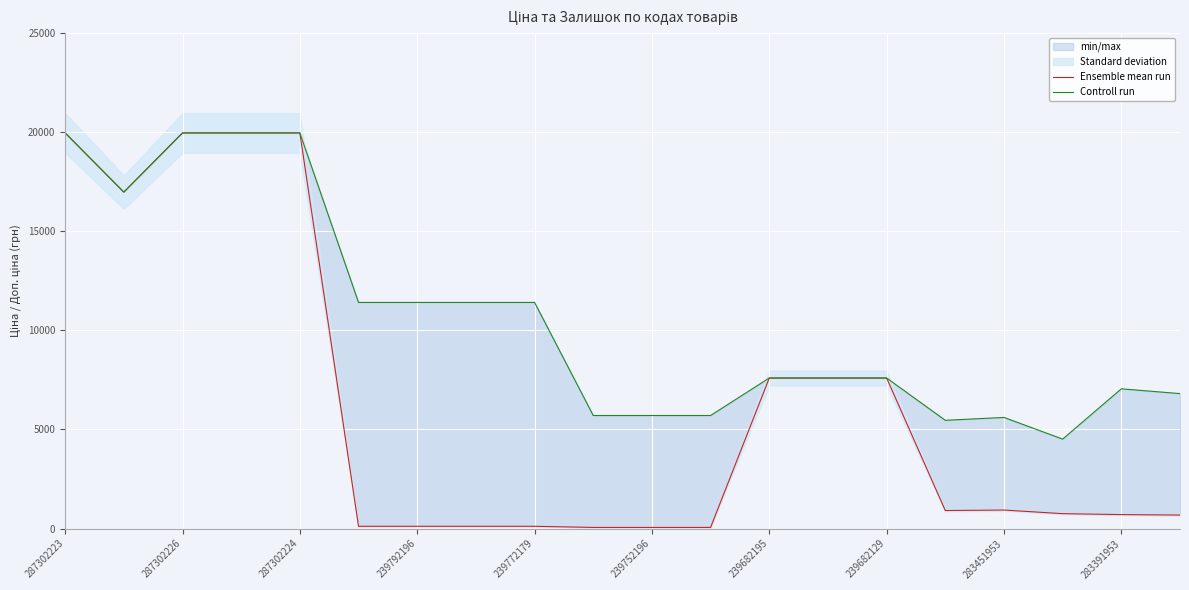

Reading right to left, what are all the values shown in this chart?

Ensemble mean run: 681.0	705.1	752.2	934.5	910.4	7596.5	7596.5	7596.5	57.0	57.0	57.0	114.1	114.1	114.1	114.1	19964.2	19964.2	19964.2	16976.3	19964.2
Controll run: 6809.8	7051.3	4513.3	5607.2	5462.3	7596.5	7596.5	7596.5	5705.0	5705.0	5705.0	11410.0	11410.0	11410.0	11410.0	19964.2	19964.2	19964.2	16976.3	19964.2